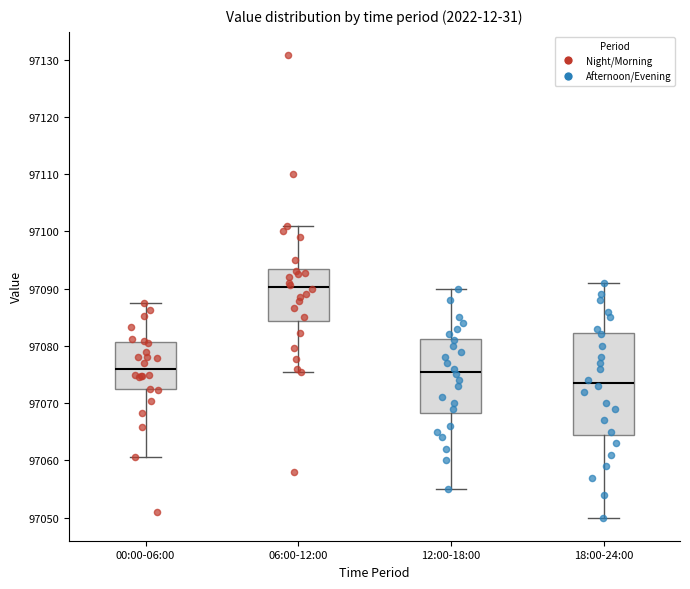

Which box's median line is the highest?

06:00-12:00